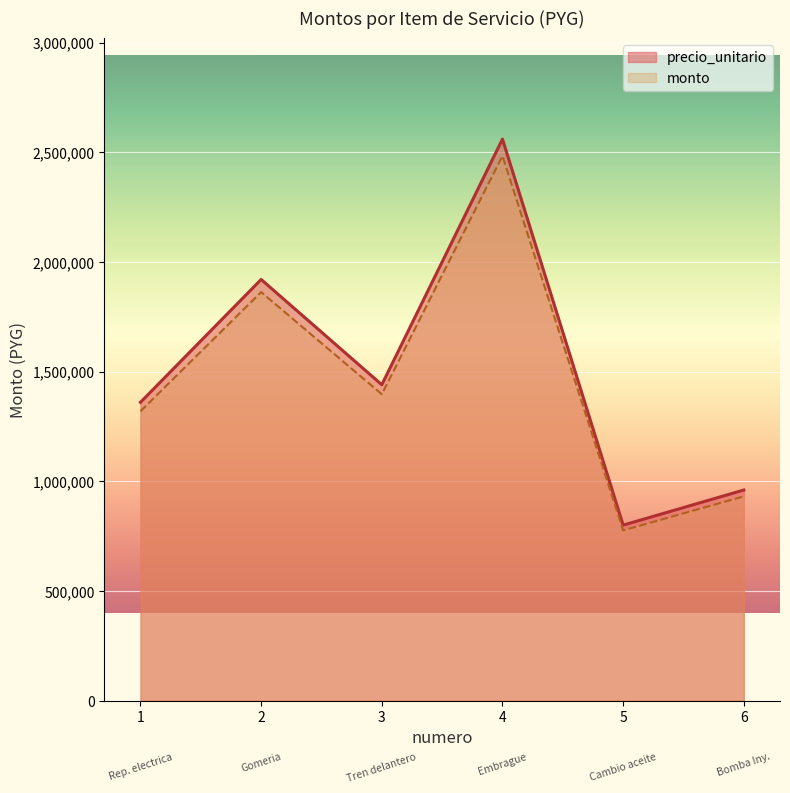

What is the difference between the maximum and minimum values in the monto series?

1707200